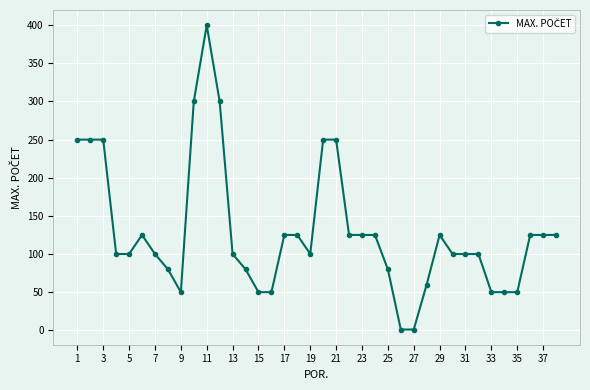

True or false: there are more than 1 points higher than both neighbors.

True